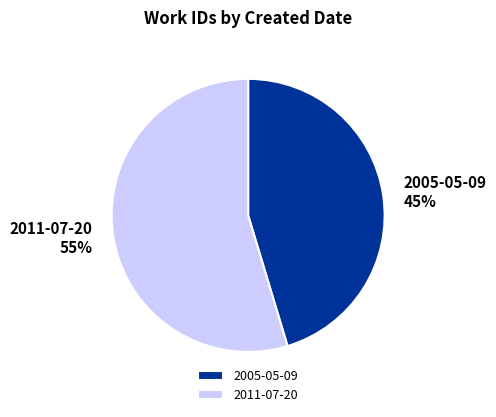

What is the smallest slice in the pie chart?

2005-05-09